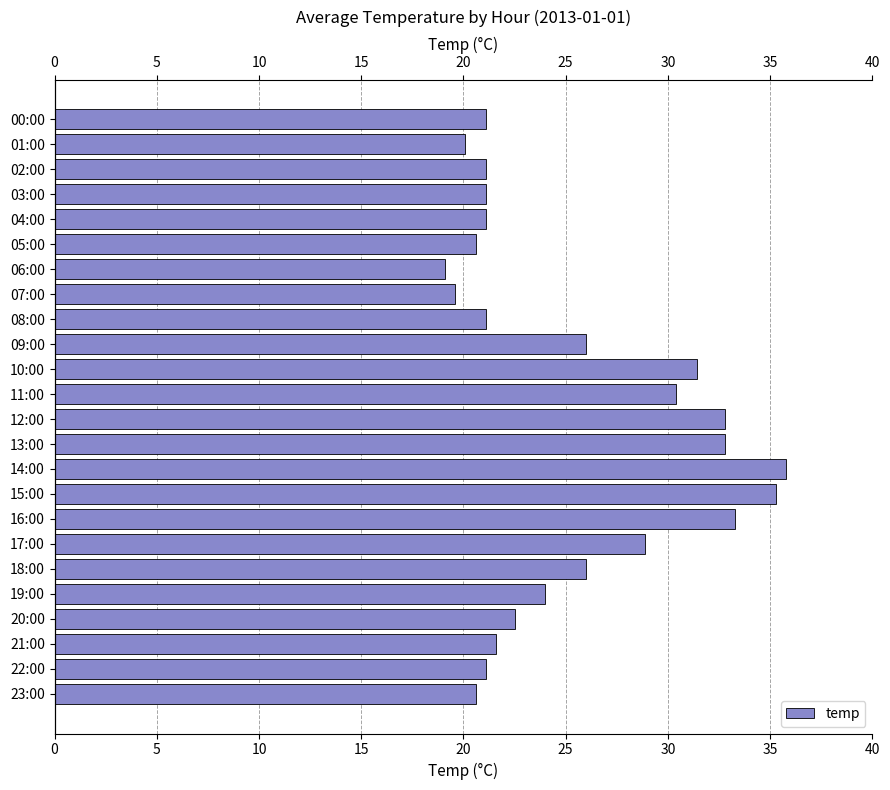

Count the number of values greater than 22.

12